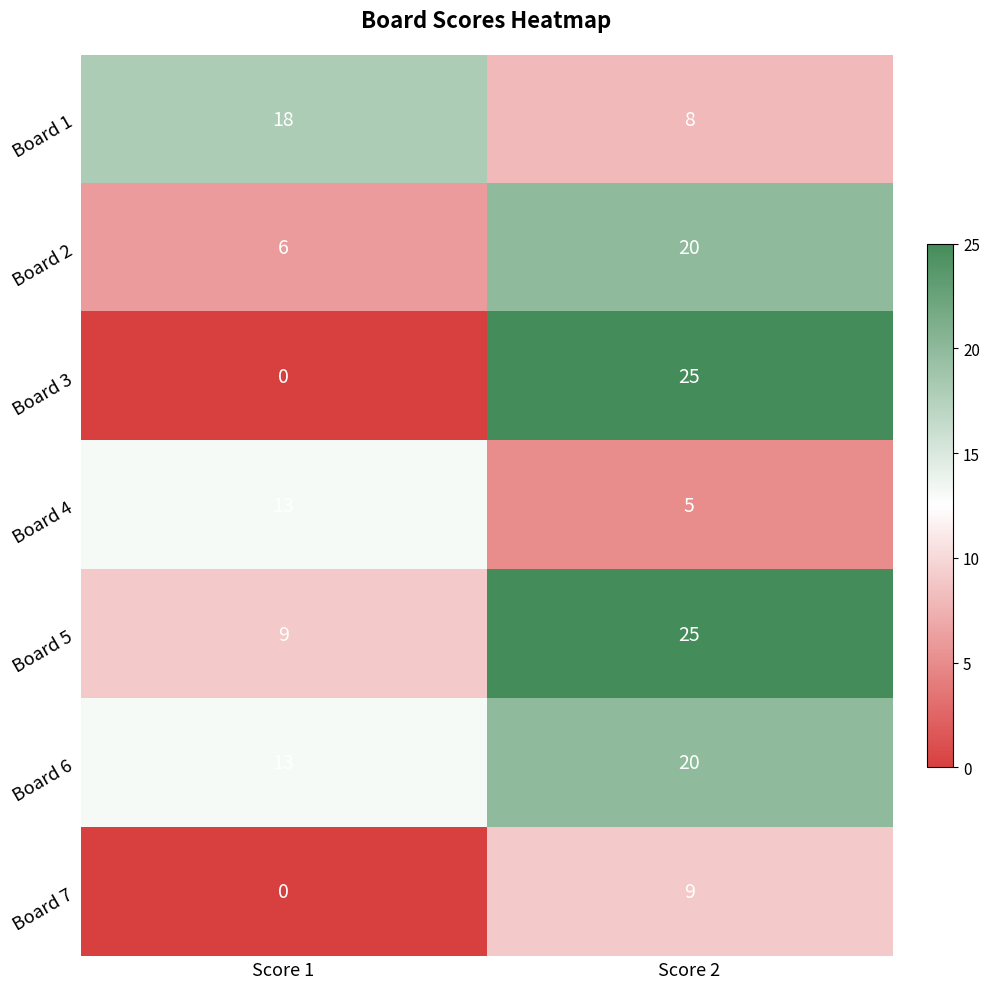

Reading left to right, what are all the values shown in this chart?

Board 1: Score 1=18	Score 2=8
Board 2: Score 1=6	Score 2=20
Board 3: Score 1=0	Score 2=25
Board 4: Score 1=13	Score 2=5
Board 5: Score 1=9	Score 2=25
Board 6: Score 1=13	Score 2=20
Board 7: Score 1=0	Score 2=9